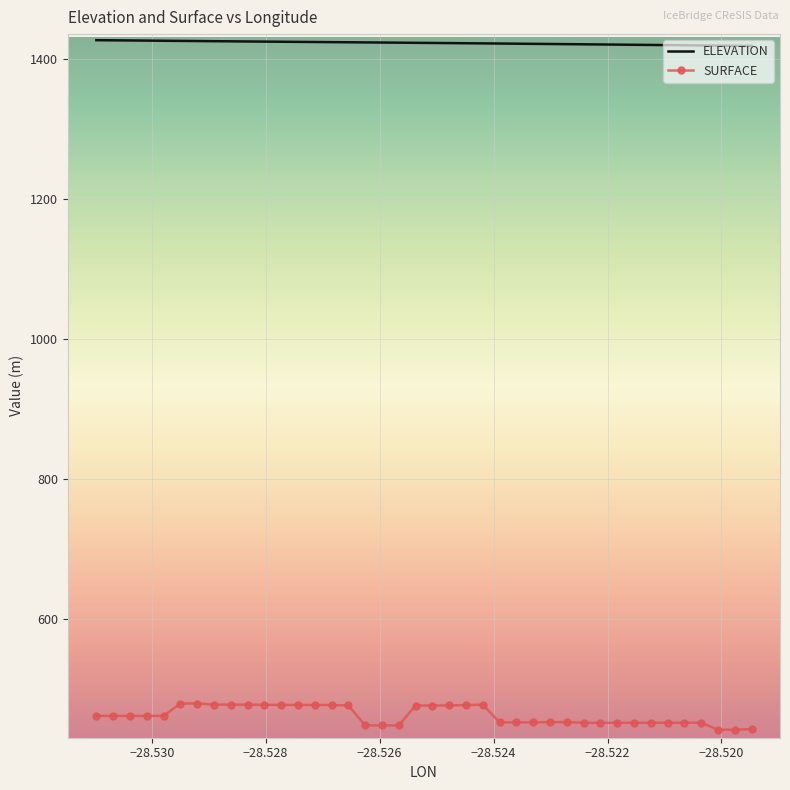

List the series in order of their overall mean, highest first.

ELEVATION, SURFACE